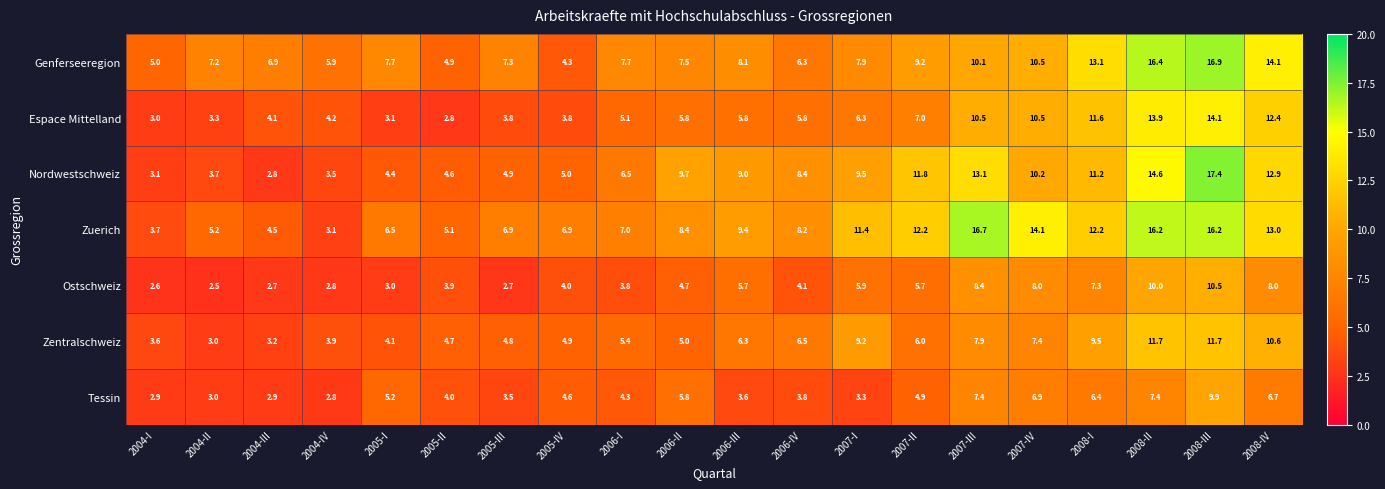

The Genferseeregion series shows 7.3 at 2005-III. True or false?

True